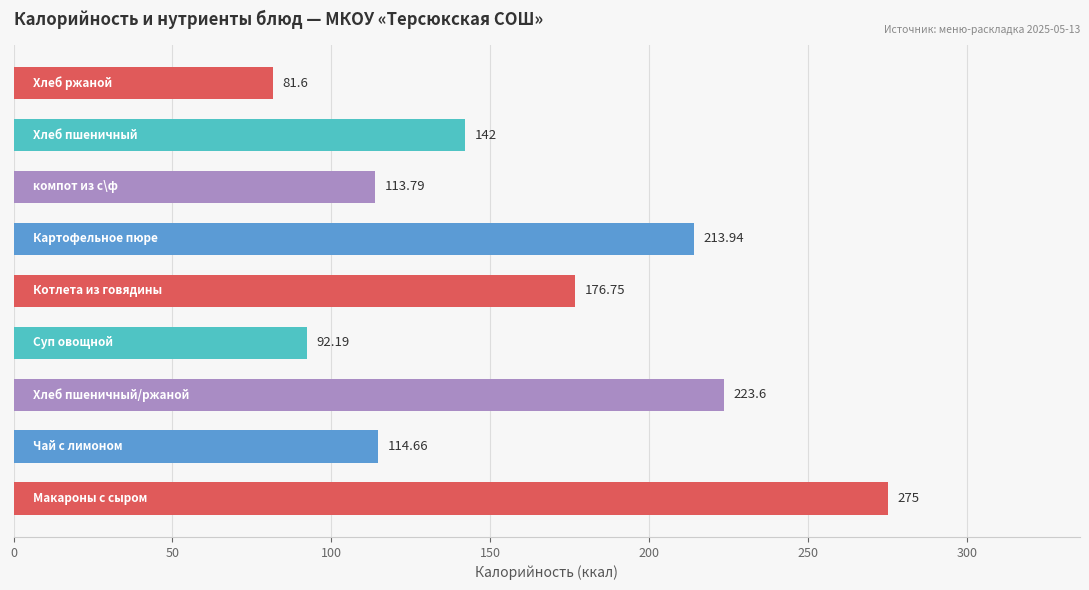

How many data points are less than 142?

4